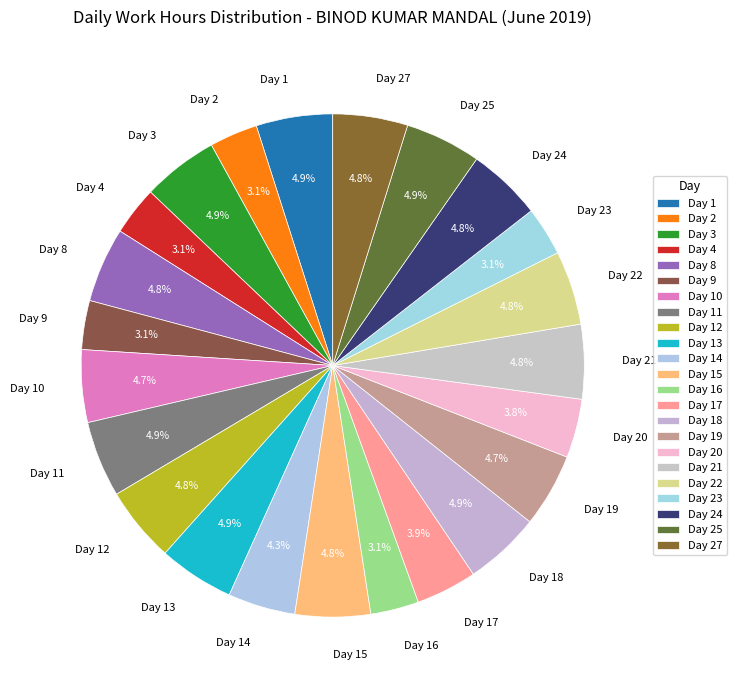

To the nearest percent, what is the combined percentage of Day 27 and Day 19?

10%